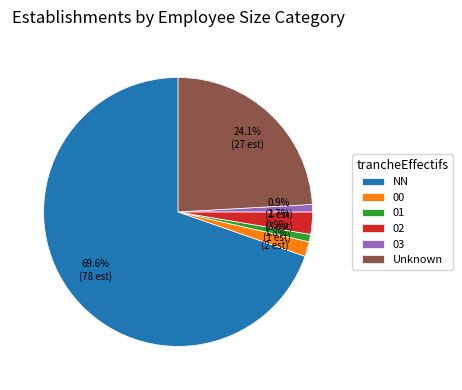

To the nearest percent, what is the average slice percentage?

17%